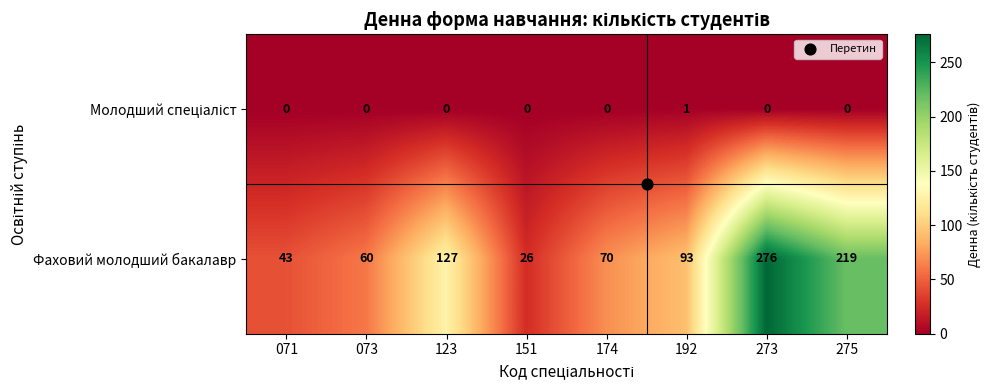

Rank the categories by Фаховий молодший бакалавр value from lowest to highest.

151, 071, 073, 174, 192, 123, 275, 273